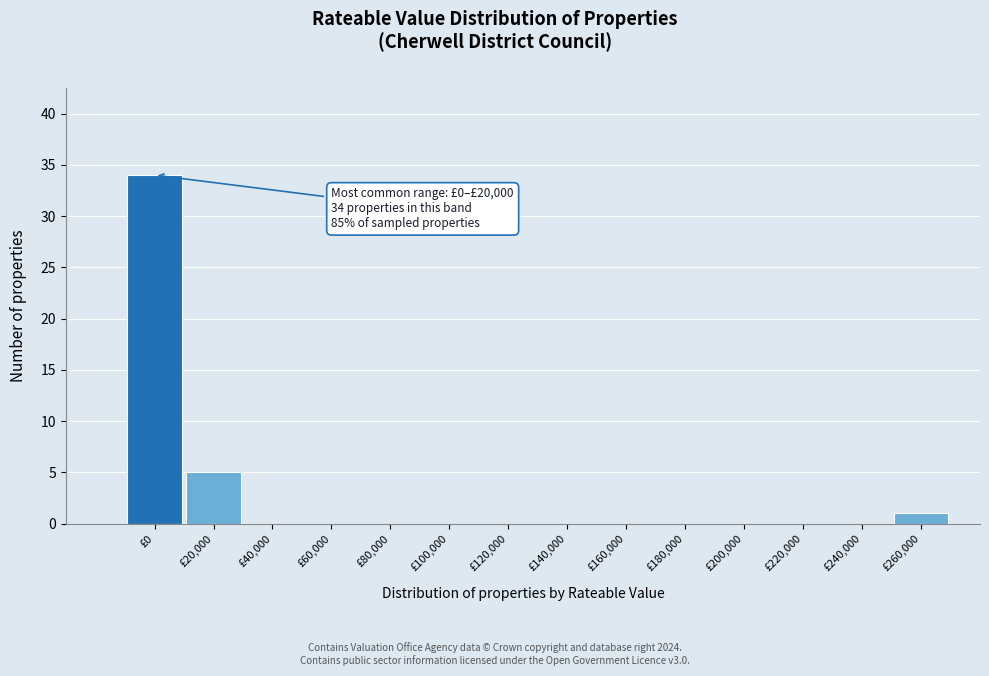

Reading left to right, list all the values displayed in this chart.

£0=34	£20,000=5	£40,000=0	£60,000=0	£80,000=0	£100,000=0	£120,000=0	£140,000=0	£160,000=0	£180,000=0	£200,000=0	£220,000=0	£240,000=0	£260,000=1